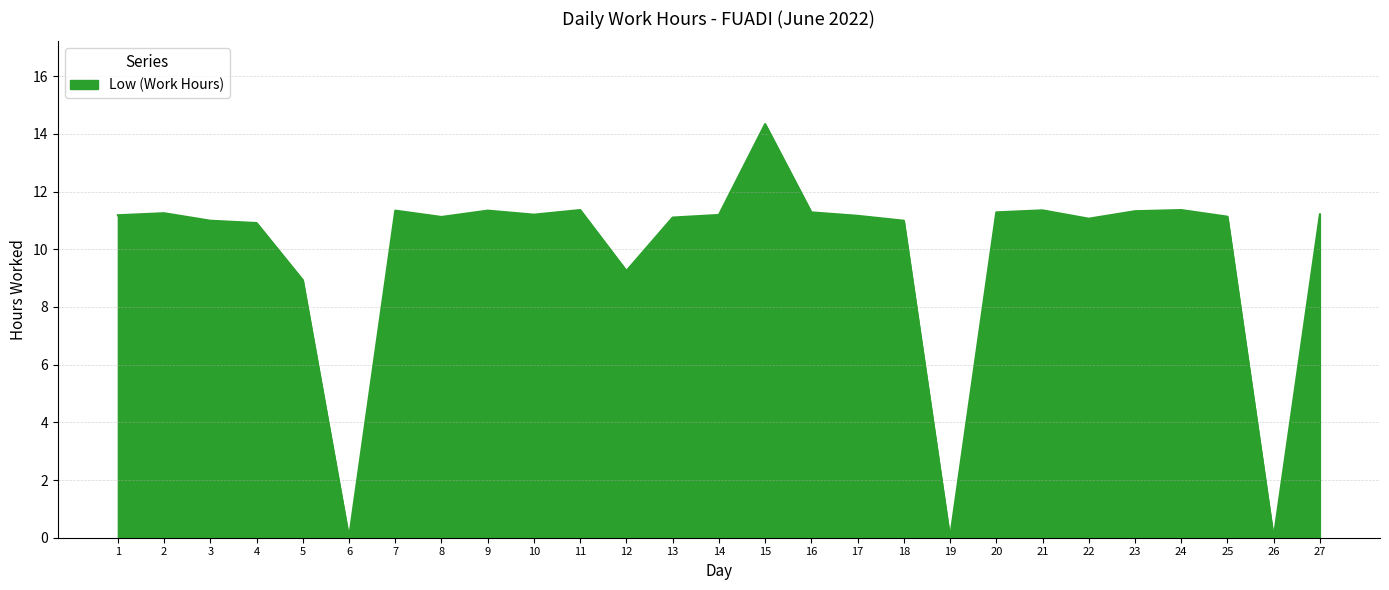

The value at 14 is 11.2. True or false?

True